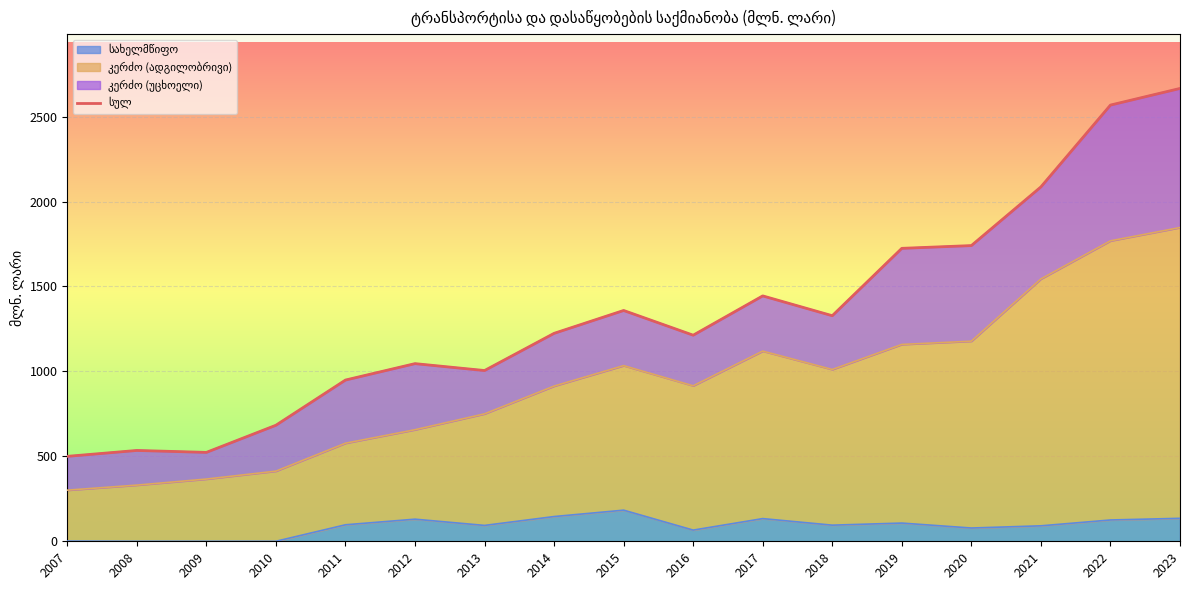

How many values are below 1224?

8